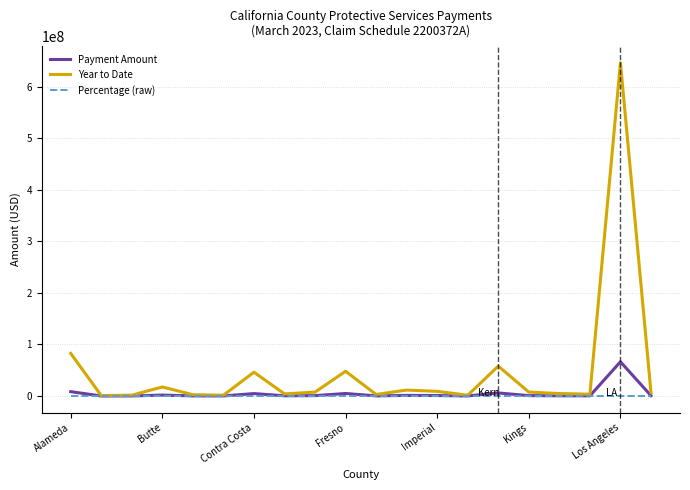

Which series has the largest total across all categories?

Year to Date